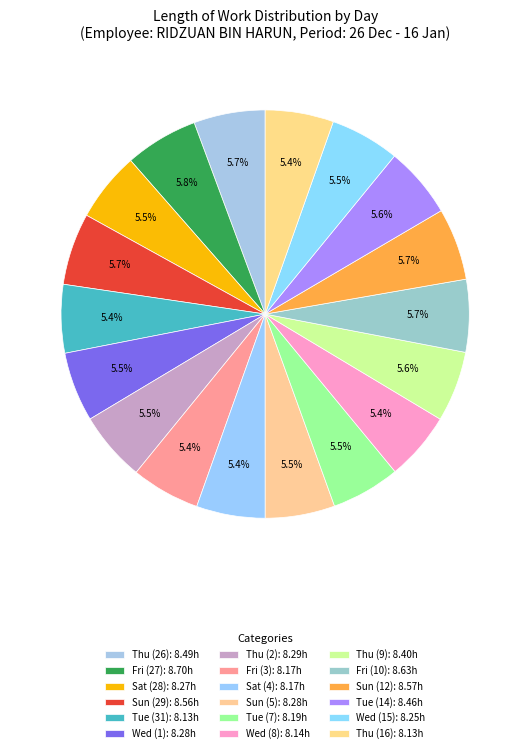

Rank the categories by value from lowest to highest.

Tue (31), Thu (16), Wed (8), Fri (3), Sat (4), Tue (7), Wed (15), Sat (28), Wed (1), Sun (5), Thu (2), Thu (9), Tue (14), Thu (26), Sun (29), Sun (12), Fri (10), Fri (27)